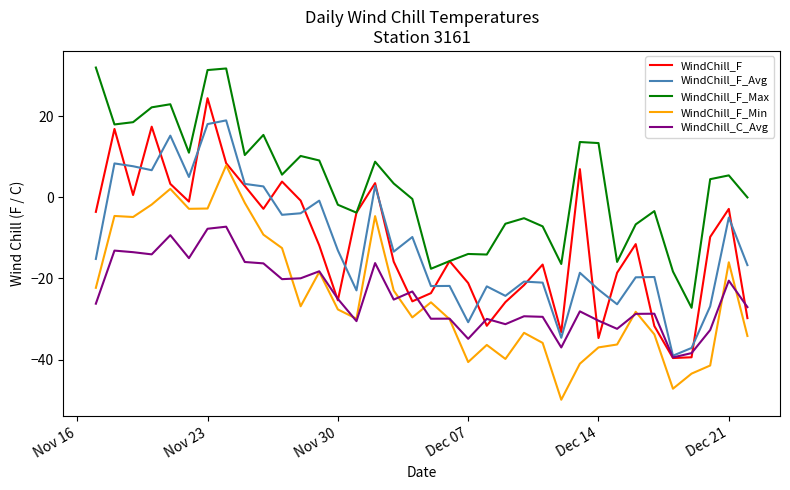

Which series has the largest total across all categories?

WindChill_F_Max